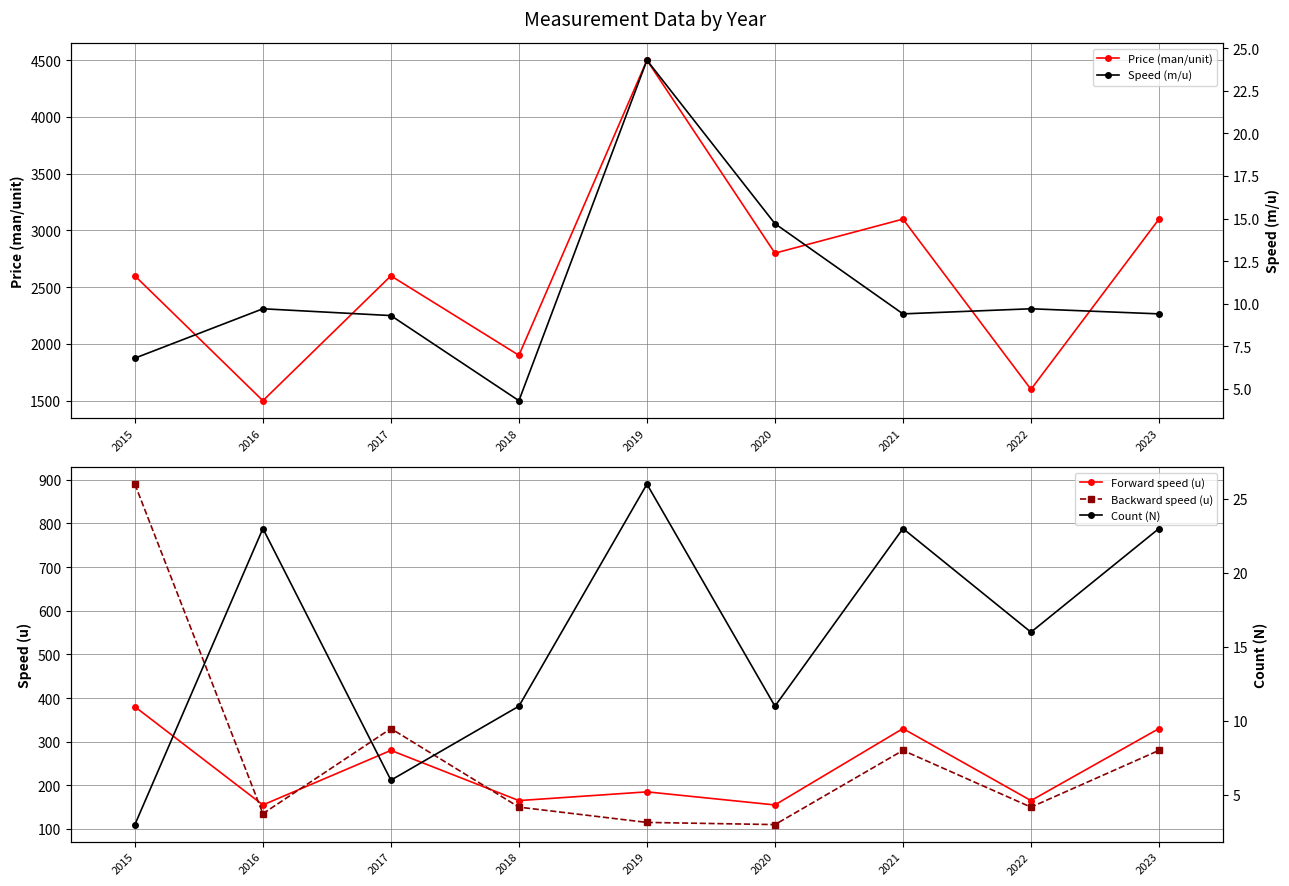

What is the minimum value for Speed (m/u)?

4.3